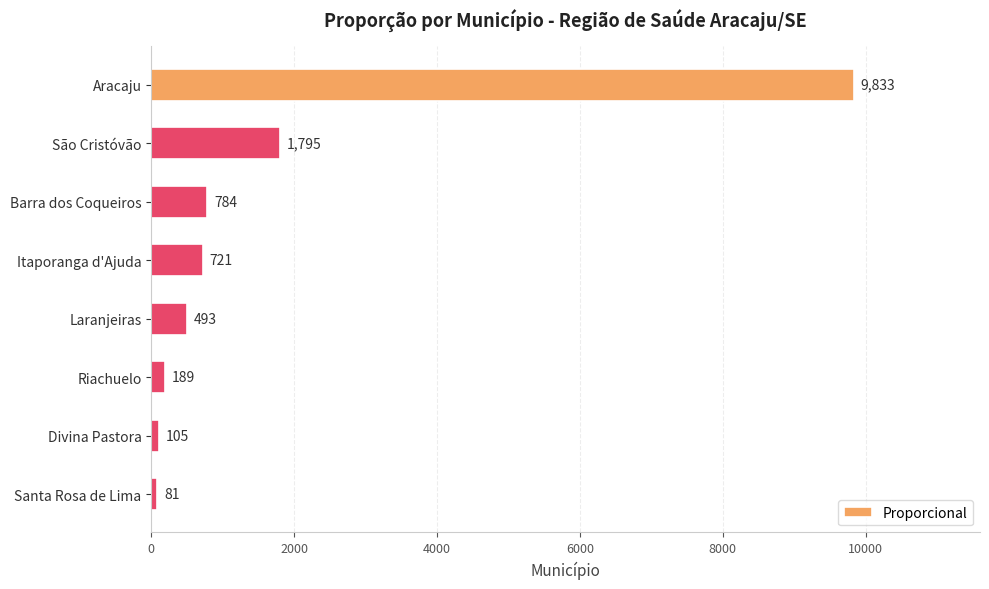

The chart shows a value of 784 at Barra dos Coqueiros. True or false?

True